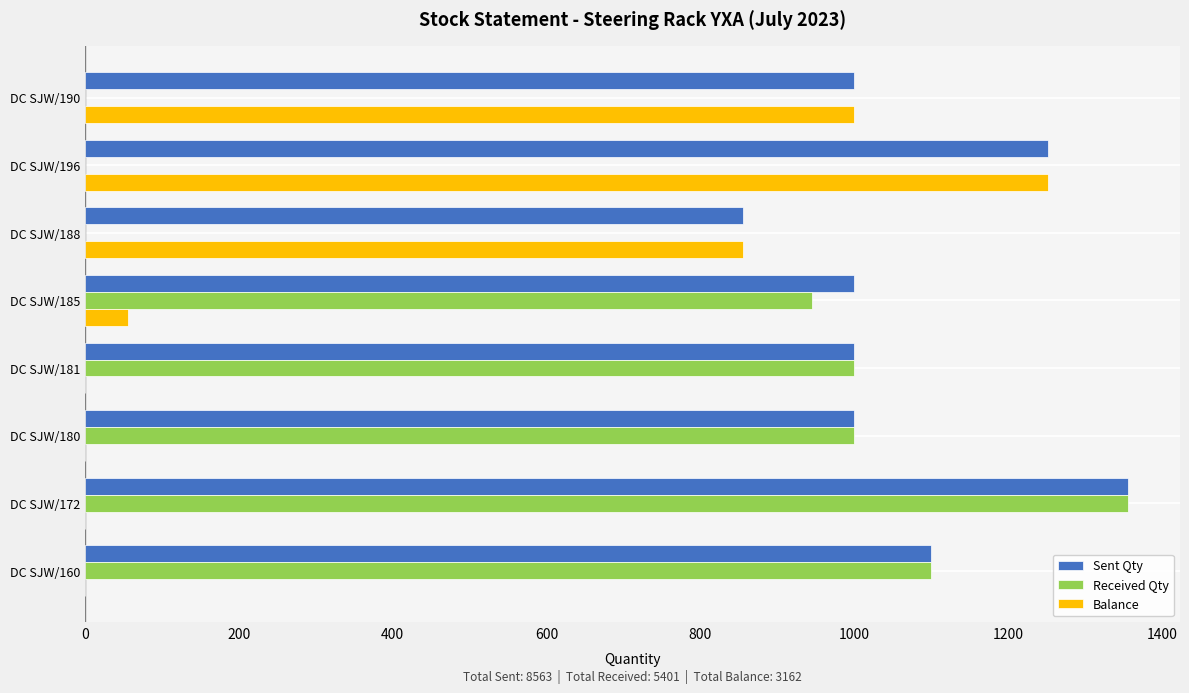

What is the sum of all Received Qty values?

5401